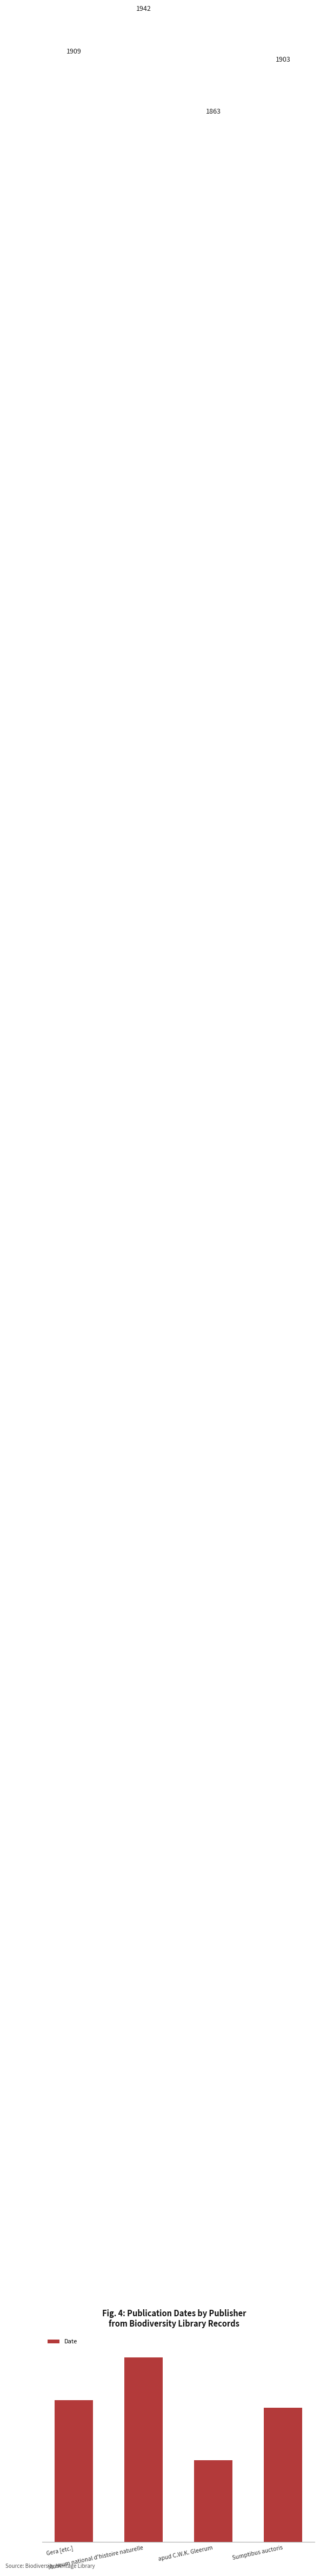

Where is the data nearest to the value 1902?

Sumptibus auctoris